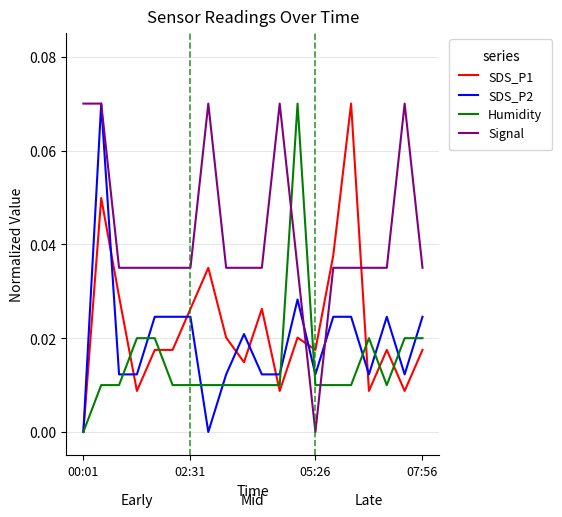

Which series has the largest total across all categories?

Signal